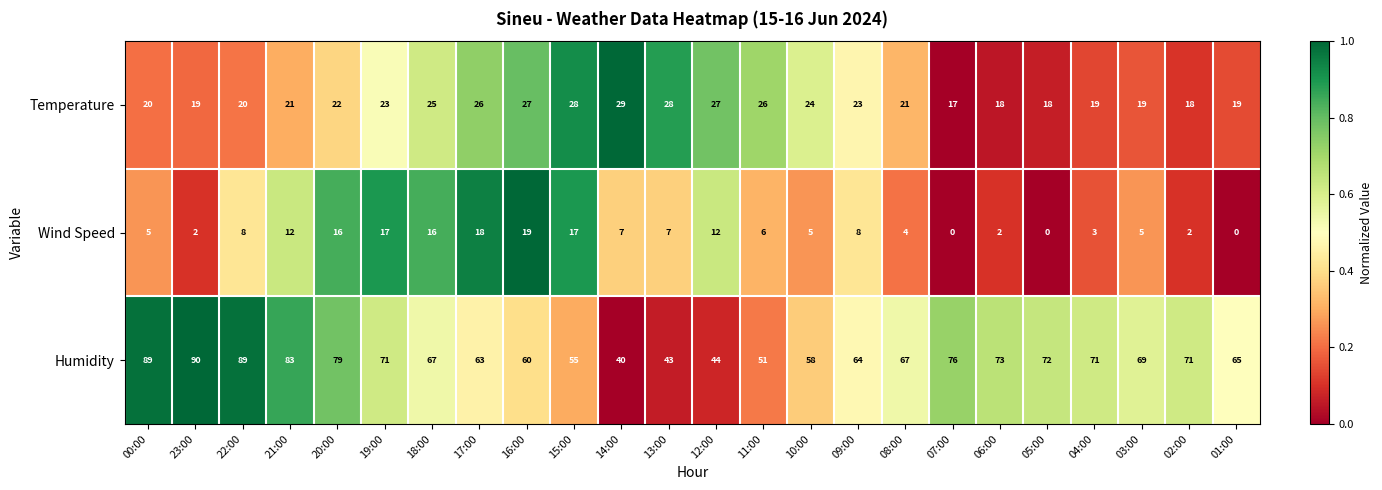

True or false: Temperature has a value of 30 at 02:00.

False